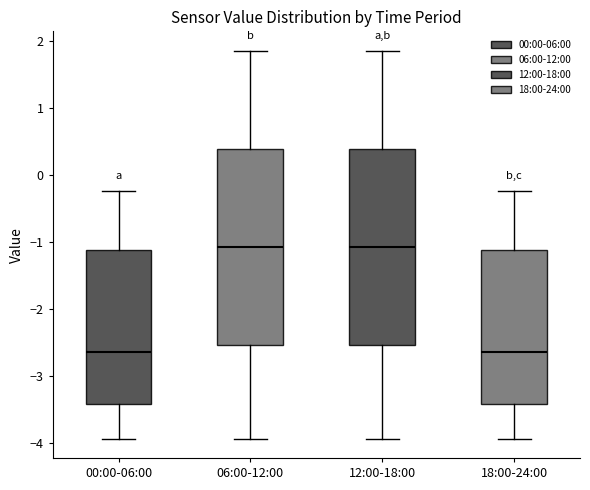

Reading left to right, read every box against the y-axis: the position of its median line, the range the box covers, and the ends of its whiskers. The values are not printed on the chart, so give them approximately, as read against the axis.

00:00-06:00: median -2.6, box -3.4 to -1.1, whiskers -3.9 to -0.2
06:00-12:00: median -1.1, box -2.5 to 0.4, whiskers -3.9 to 1.9
12:00-18:00: median -1.1, box -2.5 to 0.4, whiskers -3.9 to 1.9
18:00-24:00: median -2.6, box -3.4 to -1.1, whiskers -3.9 to -0.2